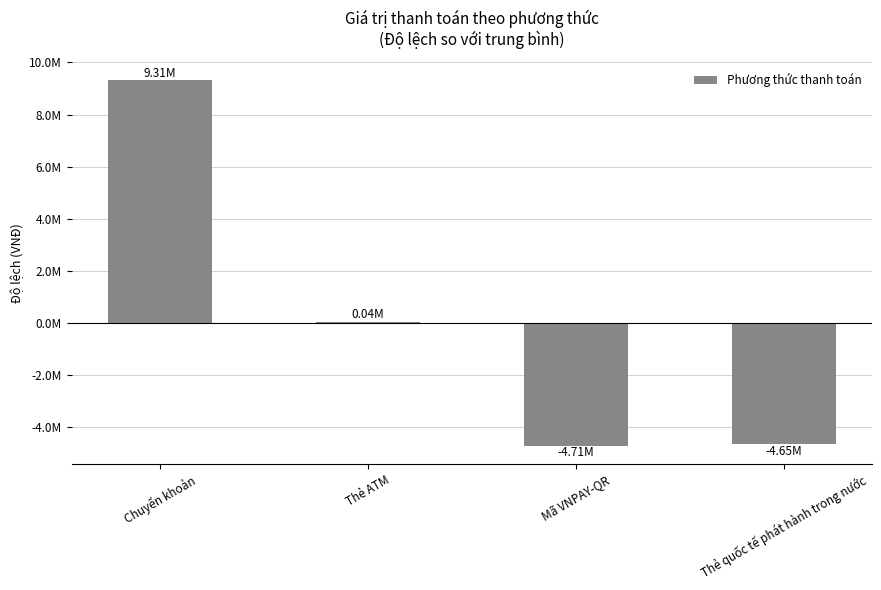

Rank the categories by value from lowest to highest.

Mã VNPAY-QR, Thẻ quốc tế phát hành trong nước, Thẻ ATM, Chuyển khoản